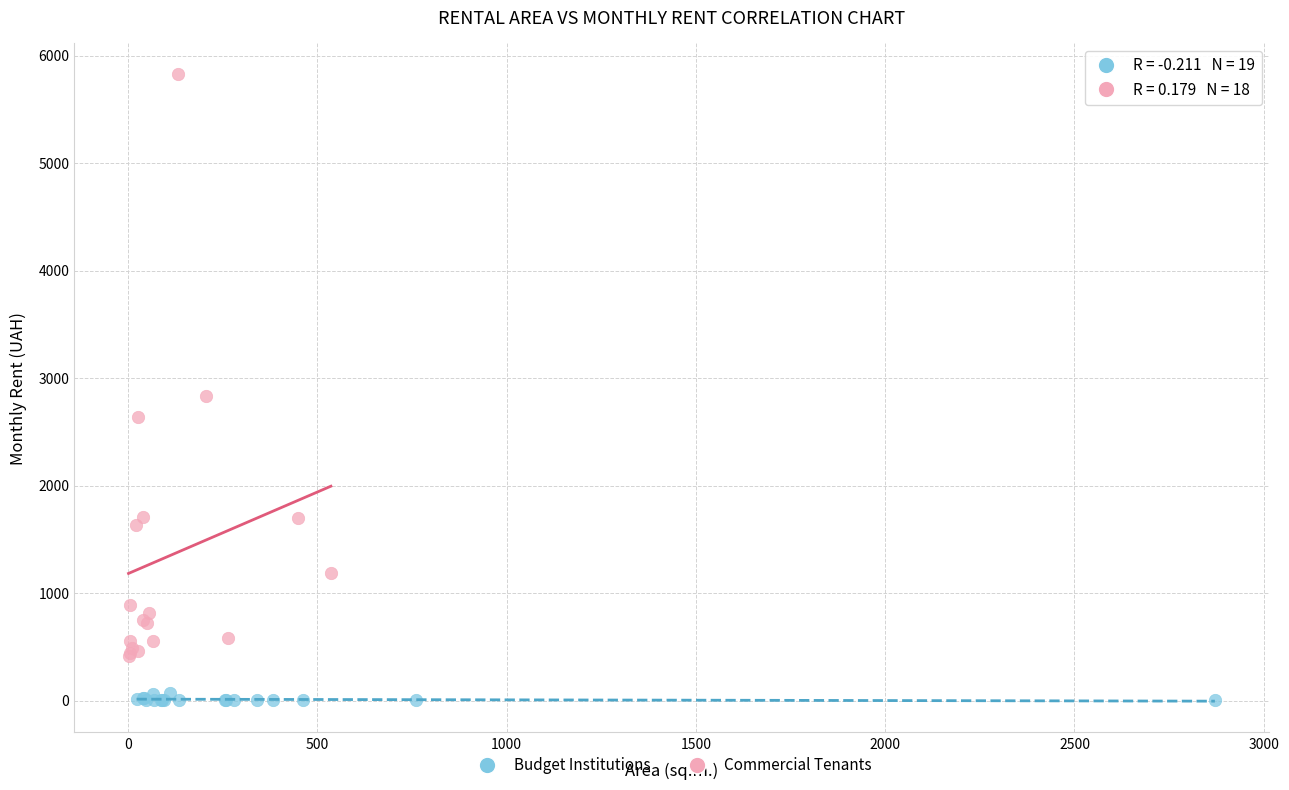

What are all the series names shown in the legend?

Budget Institutions, Commercial Tenants